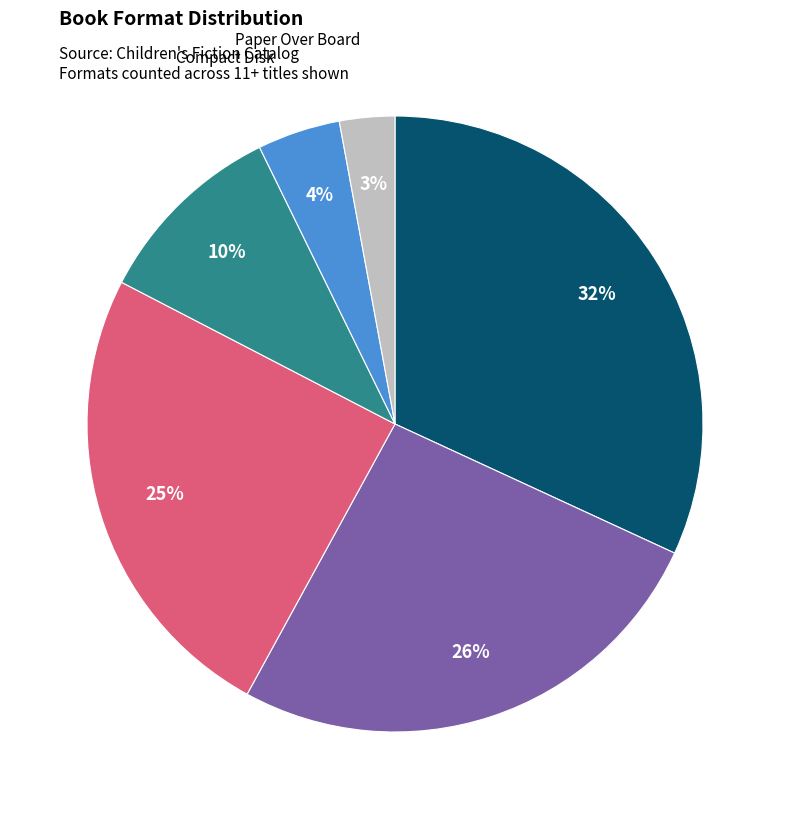

To the nearest percent, what is the average slice percentage?

17%